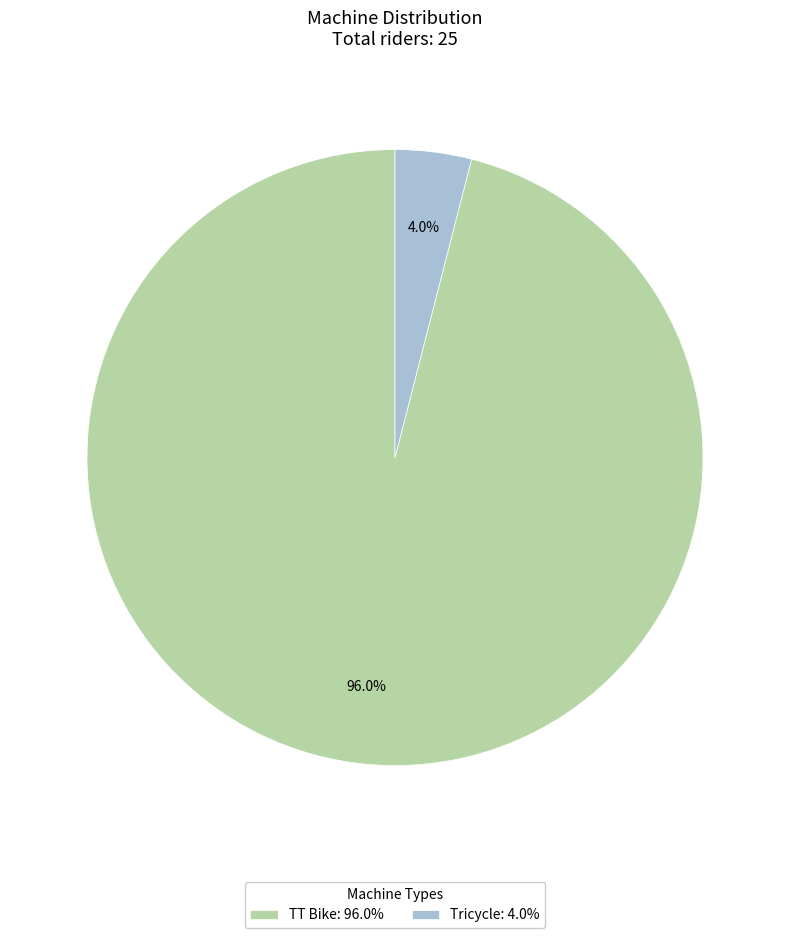

Rank the categories by value from lowest to highest.

Tricycle, TT Bike